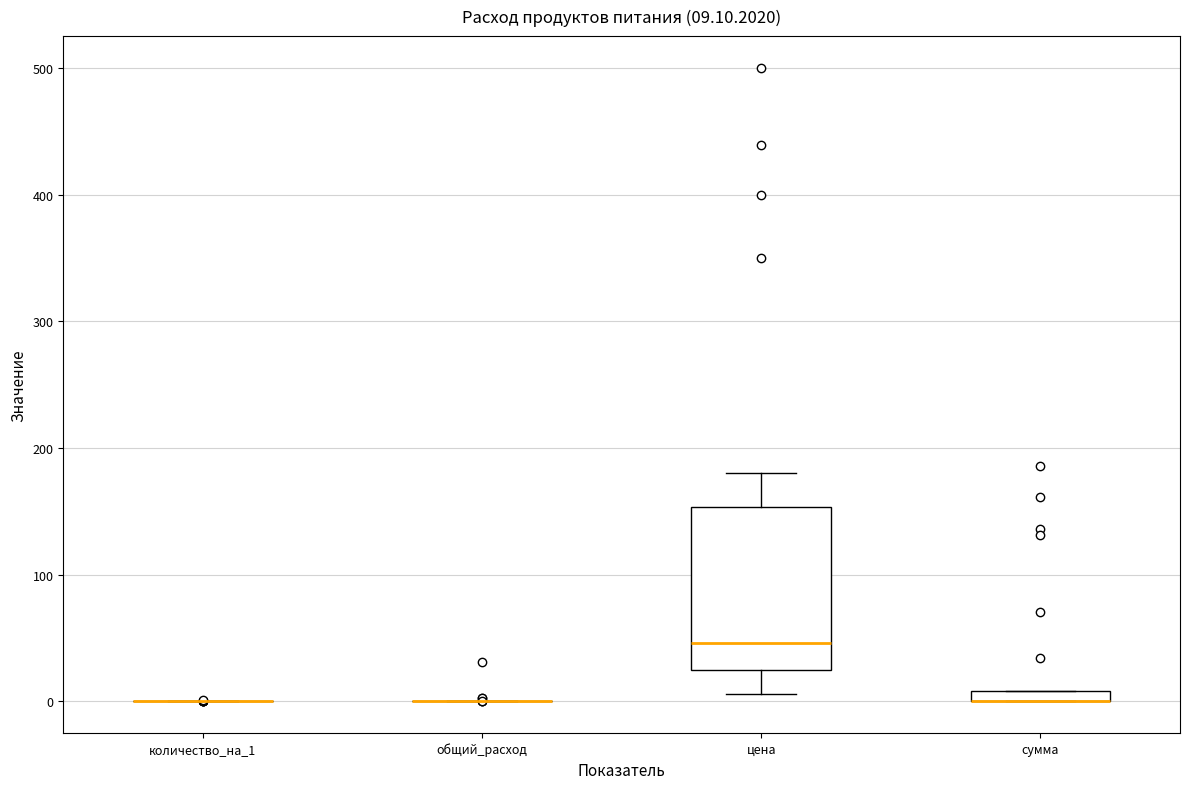

Comparing the boxes themselves (not the whiskers), which one is the tallest?

цена